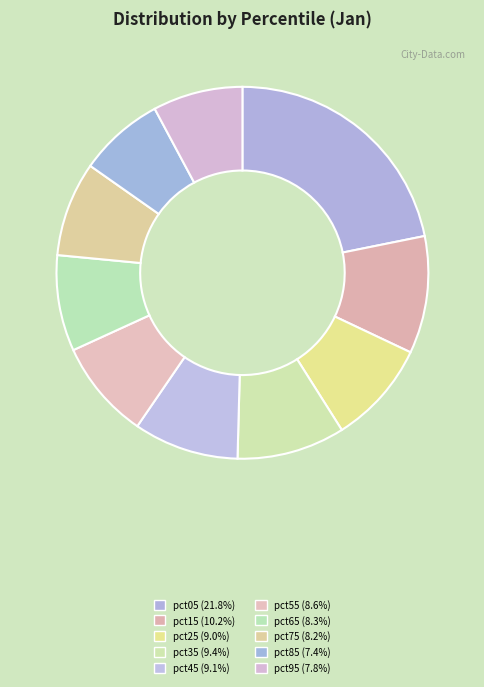

Is it true that pct75 is 8% of the pie?

True